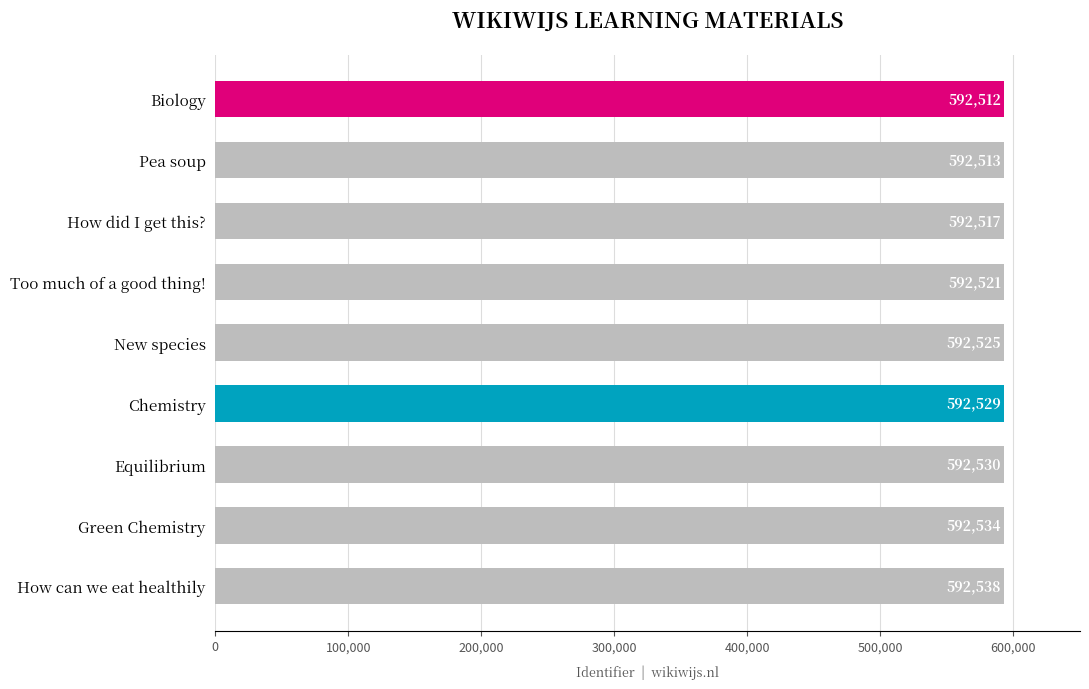

List the labels in order of value, largest first.

How can we eat healthily, Green Chemistry, Equilibrium, Chemistry, New species, Too much of a good thing!, How did I get this?, Pea soup, Biology